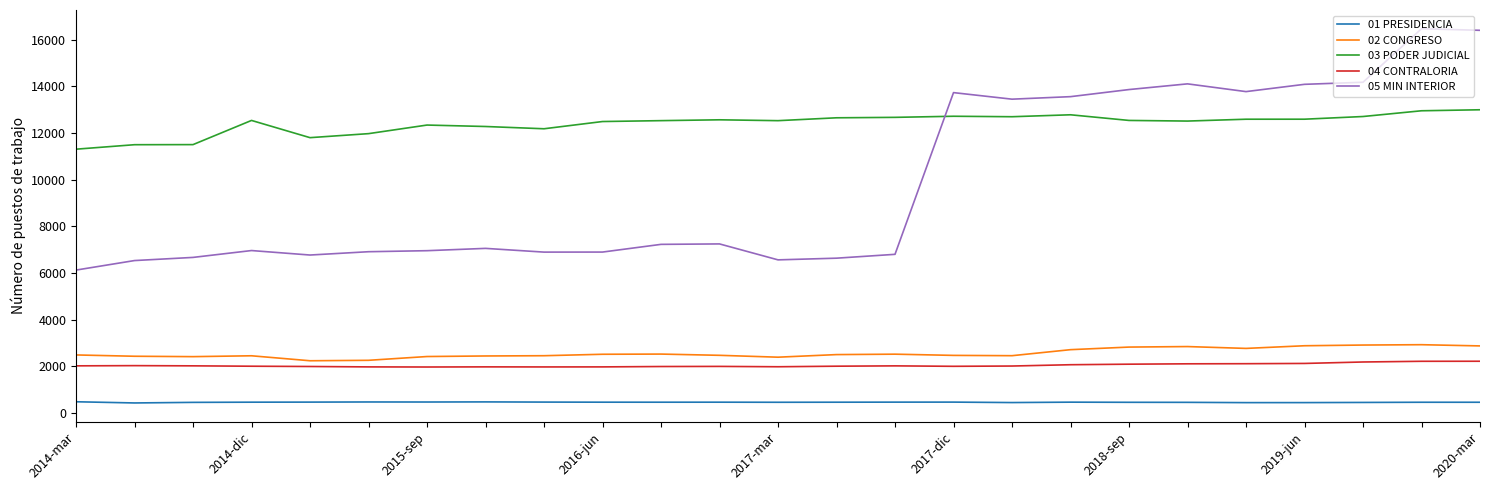

What is the minimum value shown in the chart?

436